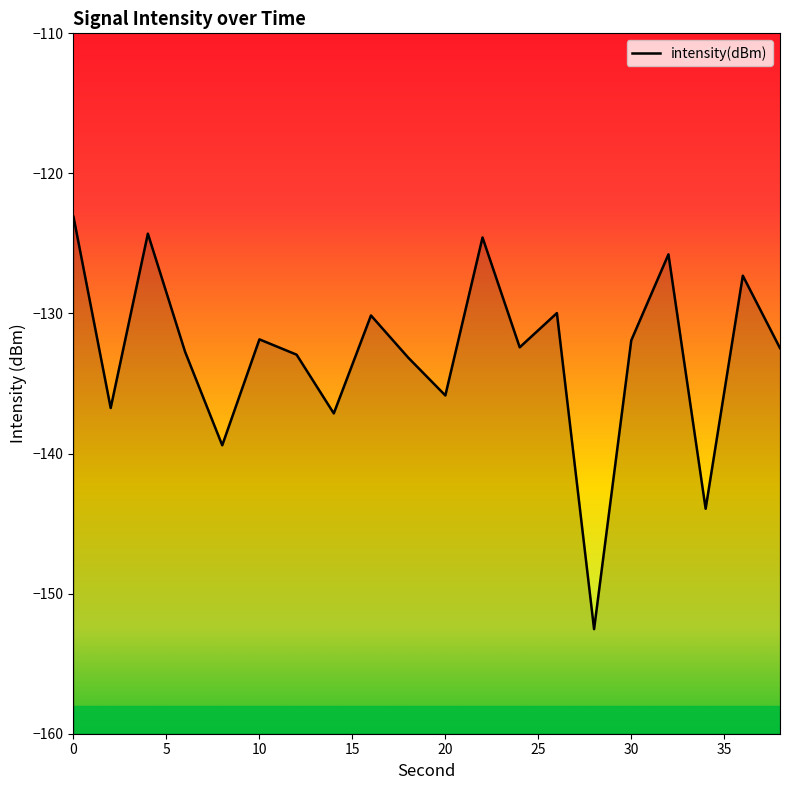

What is the value of the 2nd point from the left?

-136.7